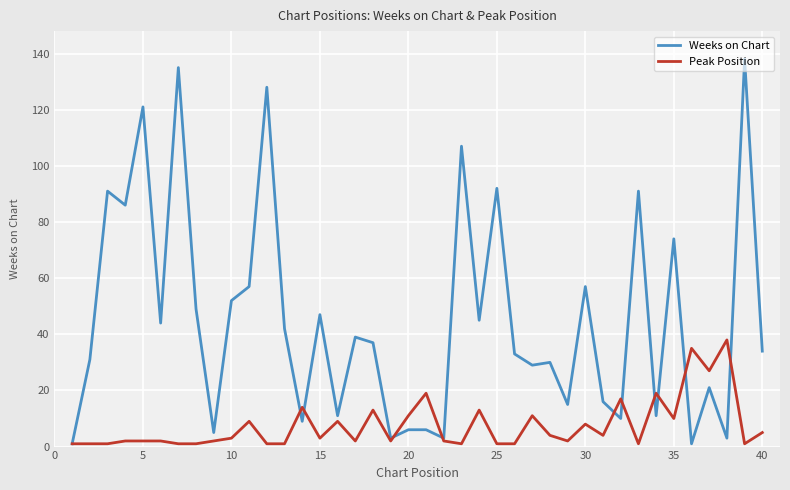

Which series has the largest total across all categories?

Weeks on Chart